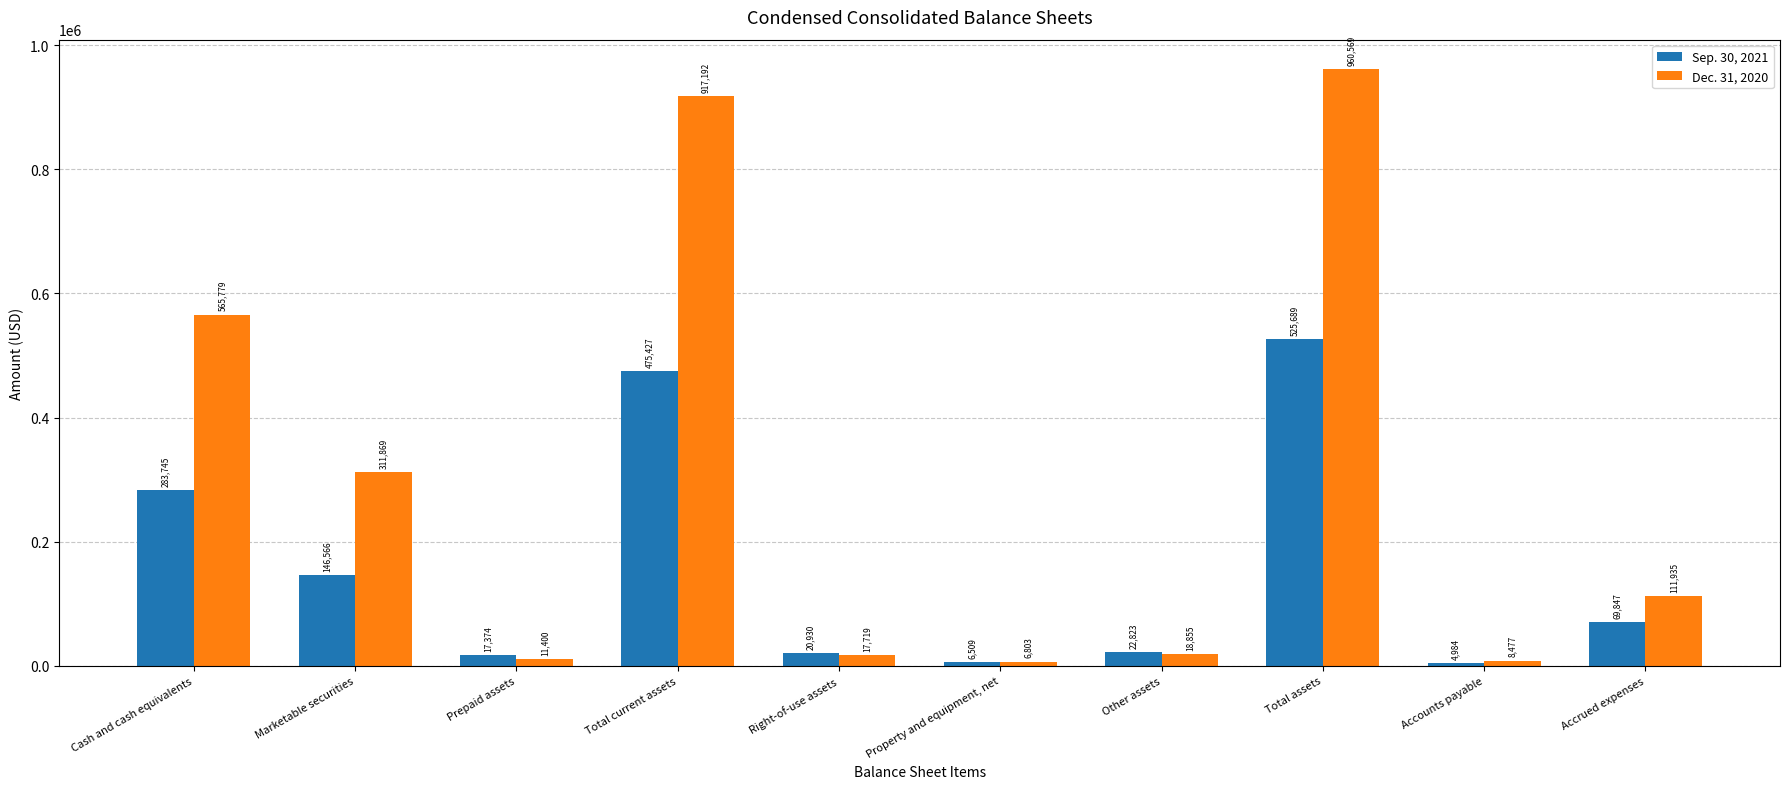

What are all the series names shown in the legend?

Sep. 30, 2021, Dec. 31, 2020